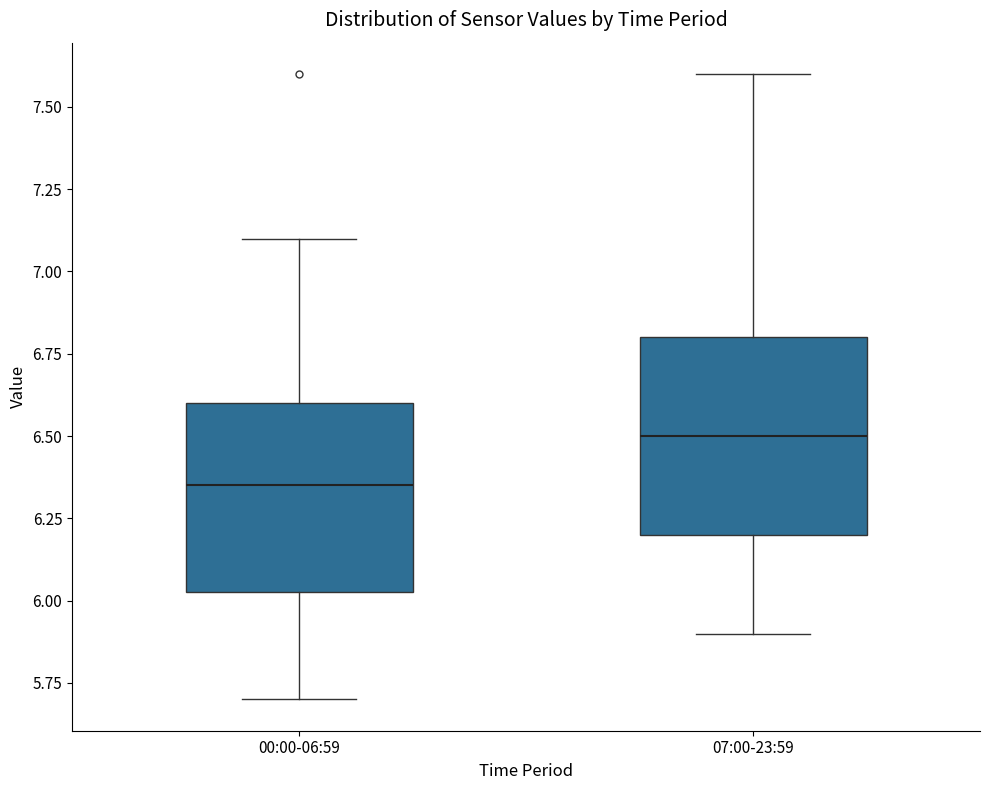

Where does the median line of the box for 07:00-23:59 sit on the y-axis? The values are not printed on the chart, so give them approximately, as read against the axis.

6.50